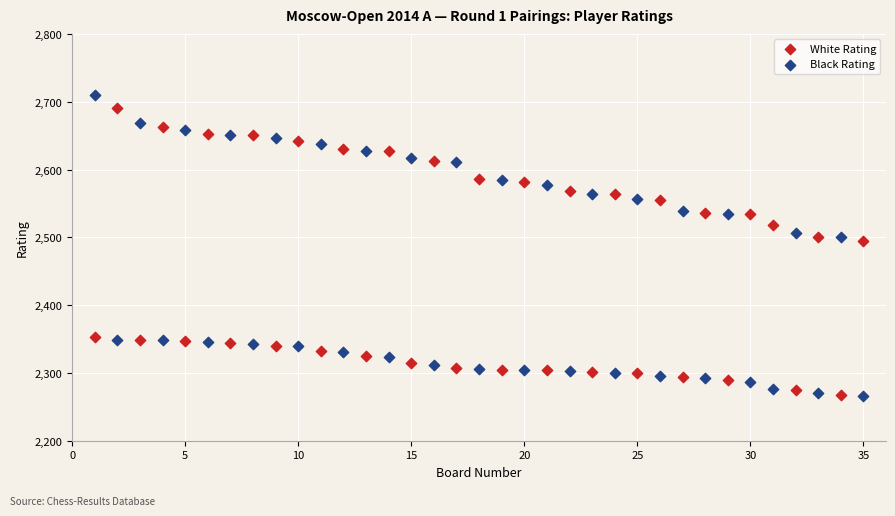

What are all the series names shown in the legend?

White Rating, Black Rating